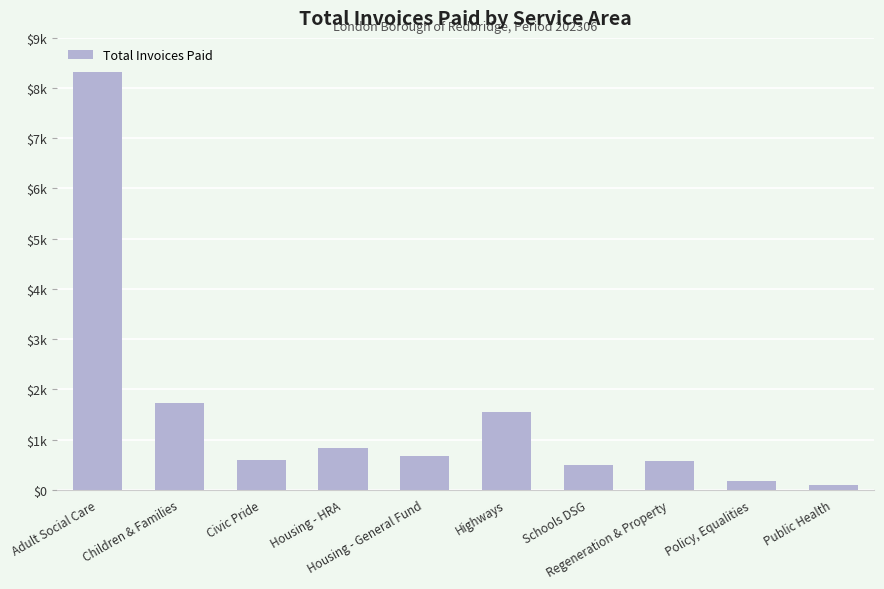

What is the label of the 3rd bar from the right?

Regeneration & Property